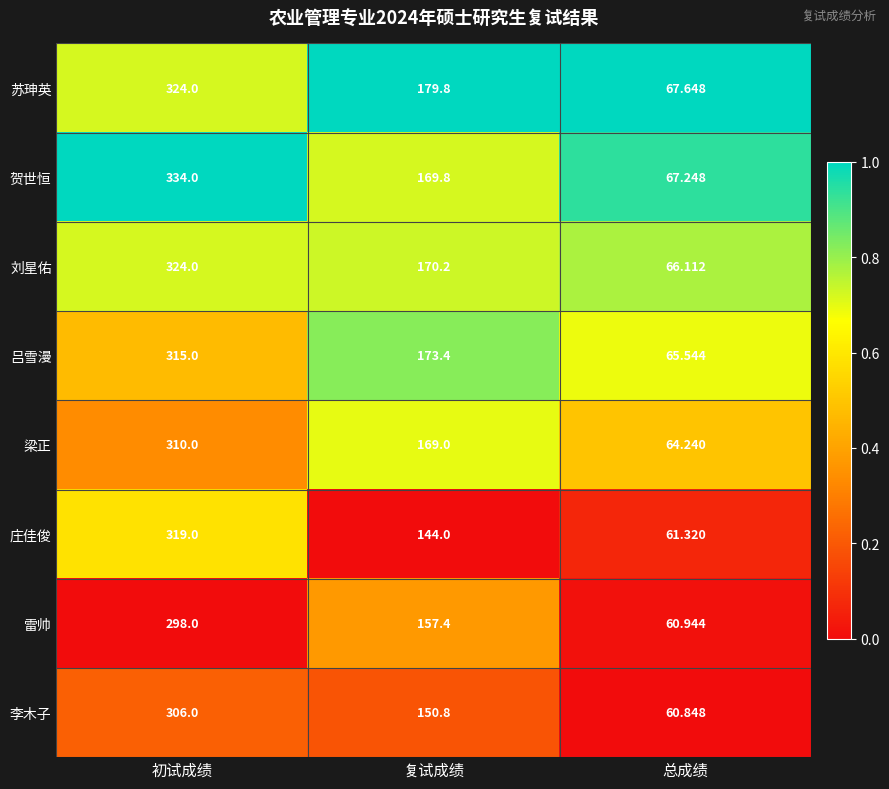

What is the spread (max minus min) of values at 复试成绩?

35.8